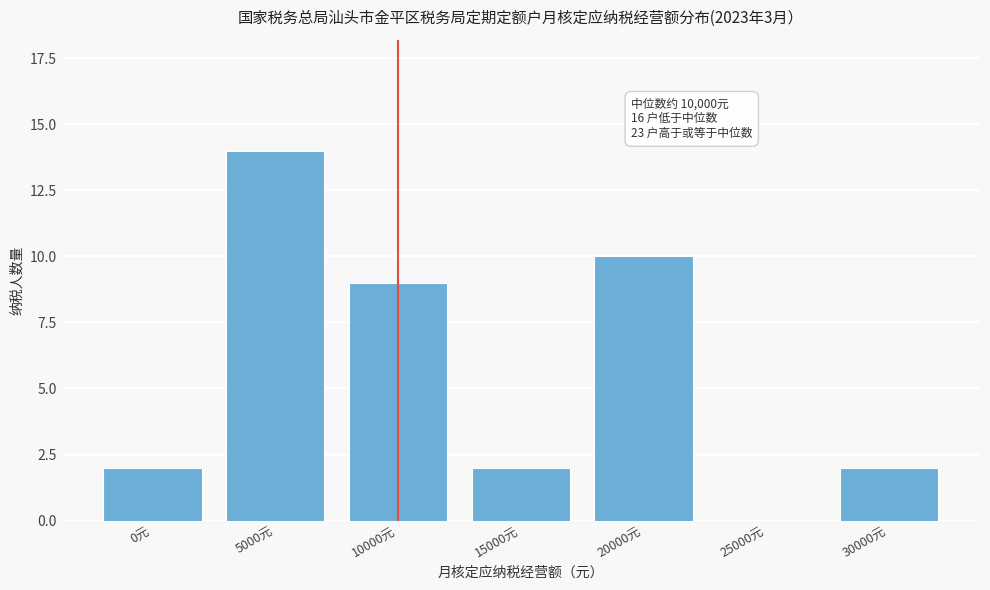

Reading left to right, what are all the values shown in this chart?

0元=2	5000元=14	10000元=9	15000元=2	20000元=10	25000元=0	30000元=2